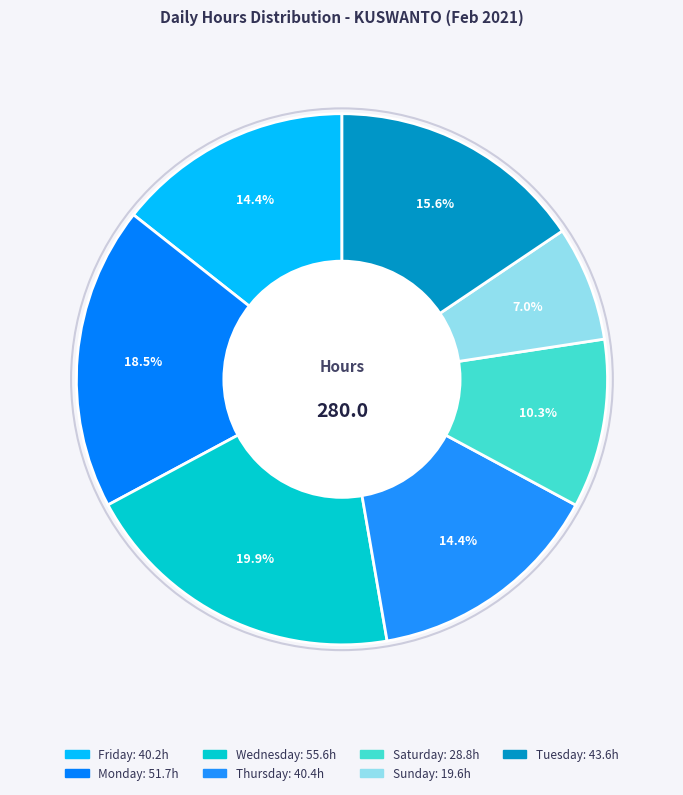

How many slices are in this pie chart?

7